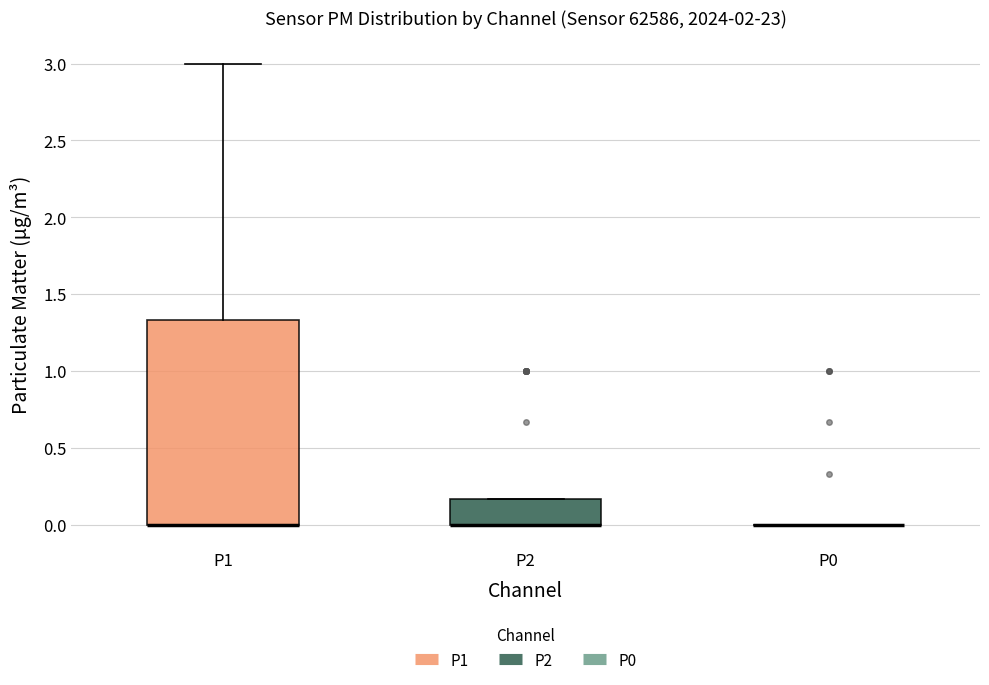

Reading left to right, read every box against the y-axis: the position of its median line, the range the box covers, and the ends of its whiskers. The values are not printed on the chart, so give them approximately, as read against the axis.

P1: median 0.00 (drawn on the box's lower edge), box 0.00 to 1.35, whiskers 0.00 to 3.00
P2: median 0.00 (drawn on the box's lower edge), box 0.00 to 0.15, whiskers 0.00 to 0.15
P0: box collapsed to a line at 0.00, whiskers 0.00 to 0.00